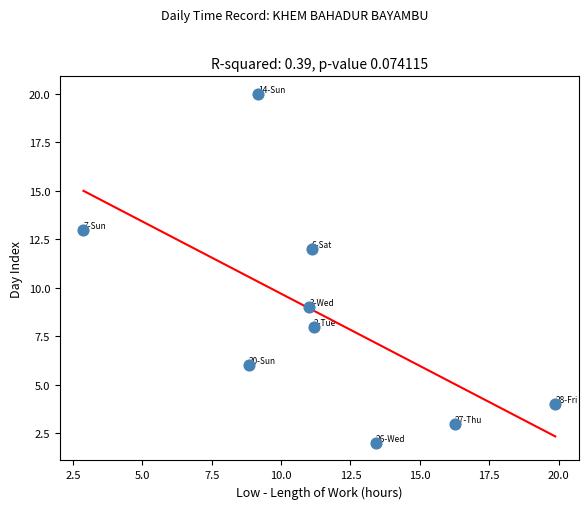

What Y value in the scatter plot is closest to 11?

12